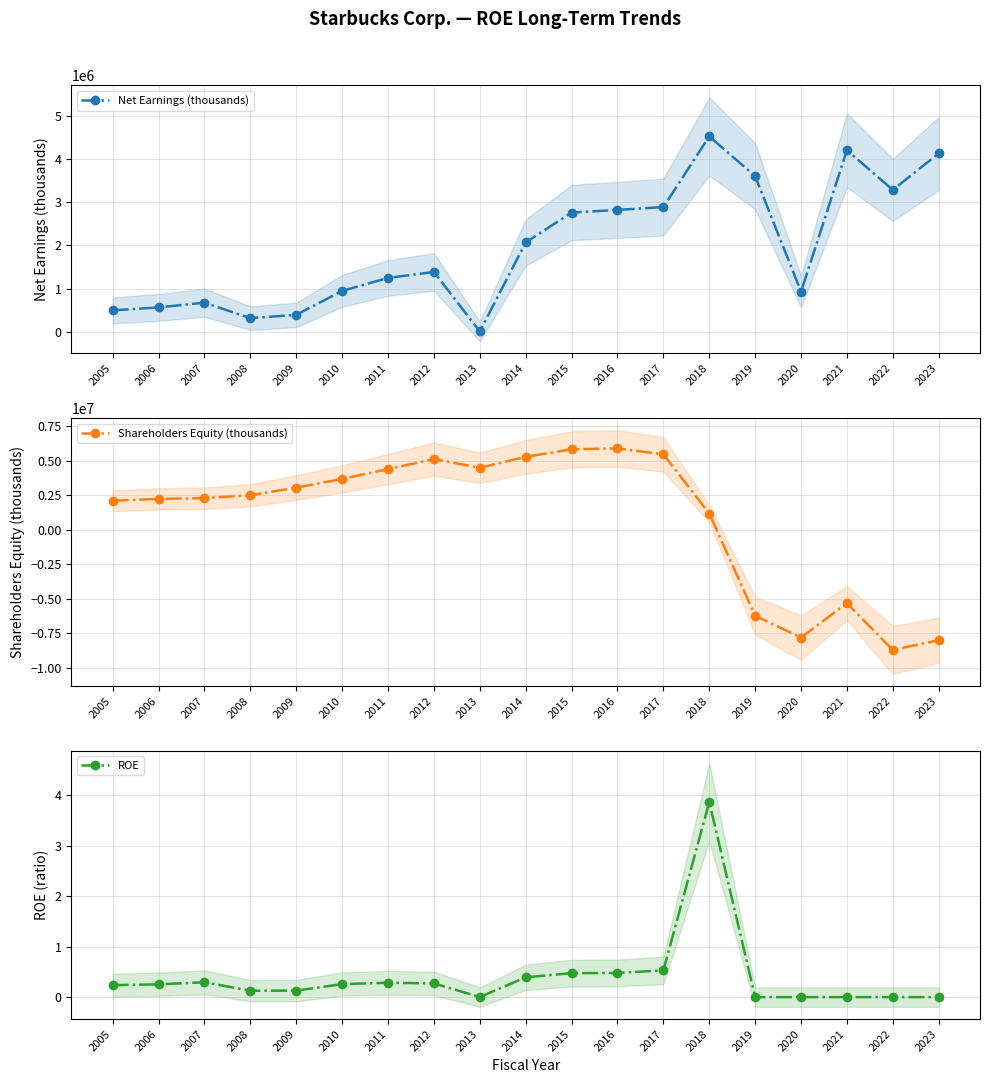

What is the difference between the second highest and second lowest values in the ROE series?

0.5